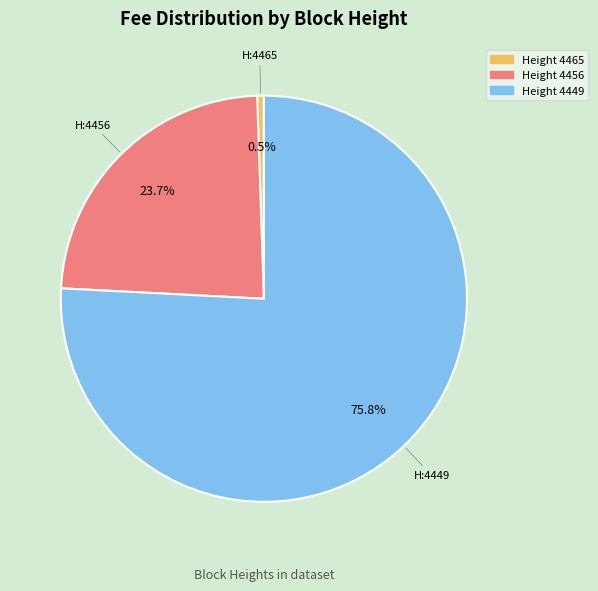

Is there a majority slice in this chart?

Yes